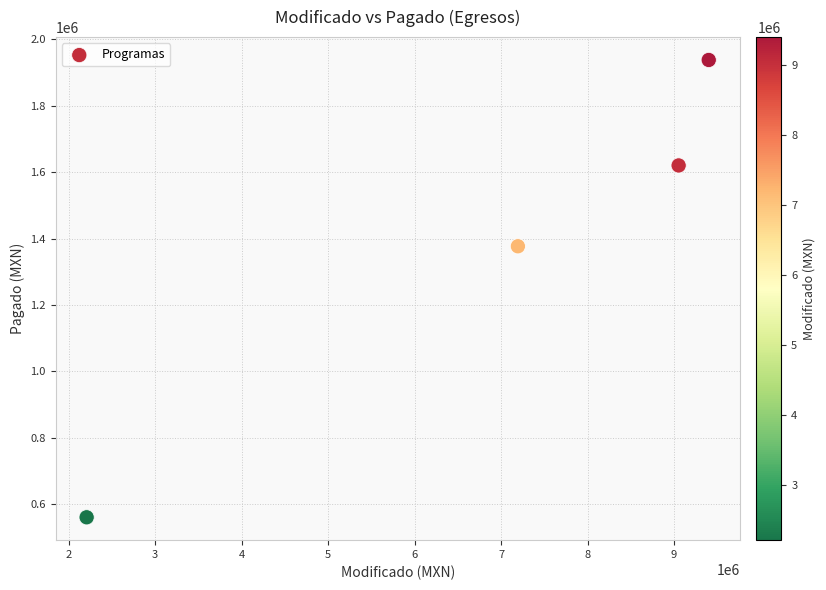

What is the range of X values (max minus min)?

7194362.4